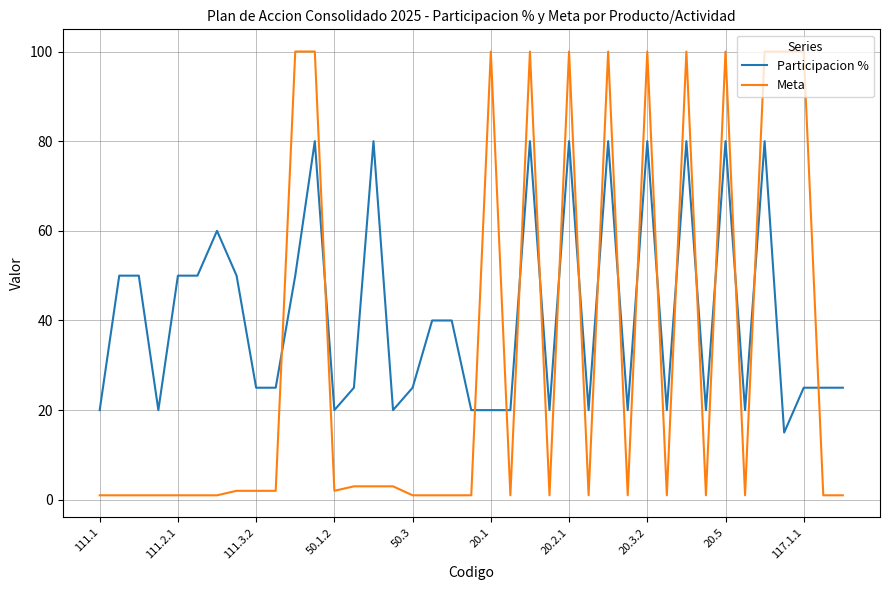

Which series ends up on top after the final intersection of Meta and Participacion %?

Participacion %